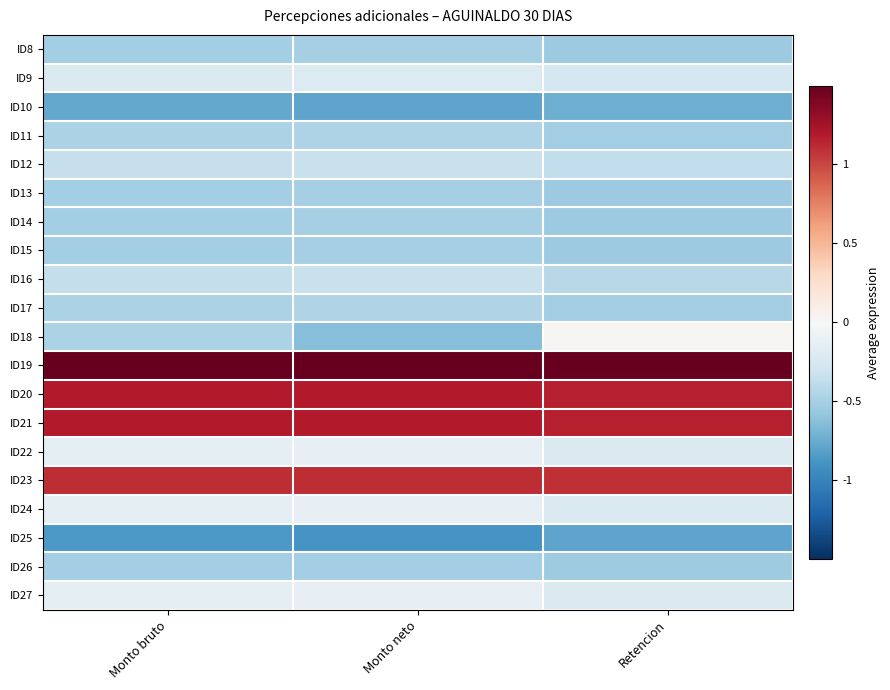

What is the minimum value shown in the chart?

-0.9